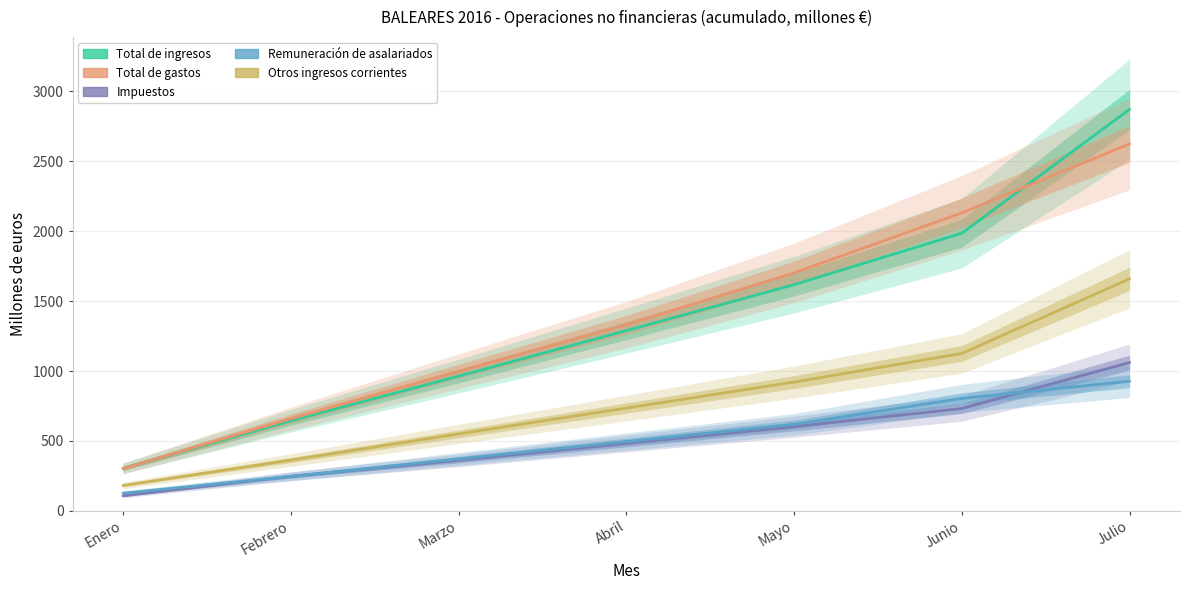

True or false: Total de gastos and Total de ingresos intersect in this chart.

True